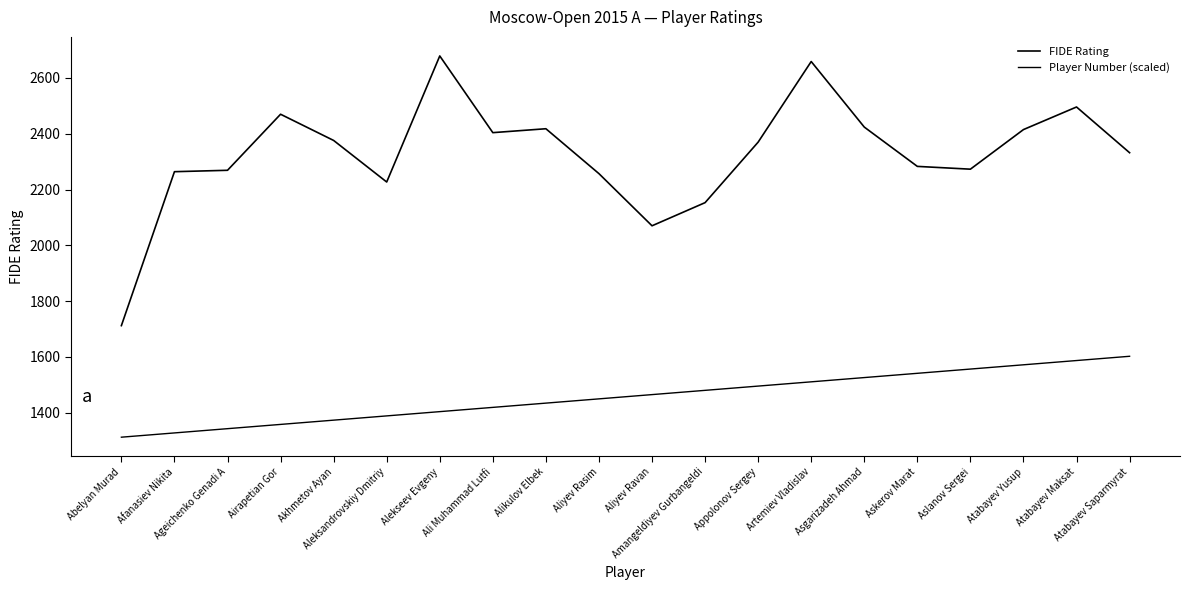

Reading left to right, extract all data points from this chart.

FIDE Rating: Abelyan Murad=1712.0	Afanasiev Nikita=2264.0	Ageichenko Genadi A=2269.0	Airapetian Gor=2470.0	Akhmetov Ayan=2376.0	Aleksandrovskiy Dmitriy=2227.0	Alekseev Evgeny=2679.0	Ali Muhammad Lutfi=2404.0	Alikulov Elbek=2418.0	Aliyev Rasim=2257.0	Aliyev Ravan=2070.0	Amangeldiyev Gurbangeldi=2153.0	Appolonov Sergey=2370.0	Artemiev Vladislav=2659.0	Asgarizadeh Ahmad=2424.0	Askerov Marat=2283.0	Aslanov Sergei=2273.0	Atabayev Yusup=2415.0	Atabayev Maksat=2496.0	Atabayev Saparmyrat=2332.0
Player Number (scaled): Abelyan Murad=1312.0	Afanasiev Nikita=1327.3	Ageichenko Genadi A=1342.5	Airapetian Gor=1357.8	Akhmetov Ayan=1373.1	Aleksandrovskiy Dmitriy=1388.3	Alekseev Evgeny=1403.6	Ali Muhammad Lutfi=1418.9	Alikulov Elbek=1434.1	Aliyev Rasim=1449.4	Aliyev Ravan=1464.7	Amangeldiyev Gurbangeldi=1480.0	Appolonov Sergey=1495.2	Artemiev Vladislav=1510.5	Asgarizadeh Ahmad=1525.8	Askerov Marat=1541.0	Aslanov Sergei=1556.3	Atabayev Yusup=1571.6	Atabayev Maksat=1586.8	Atabayev Saparmyrat=1602.1